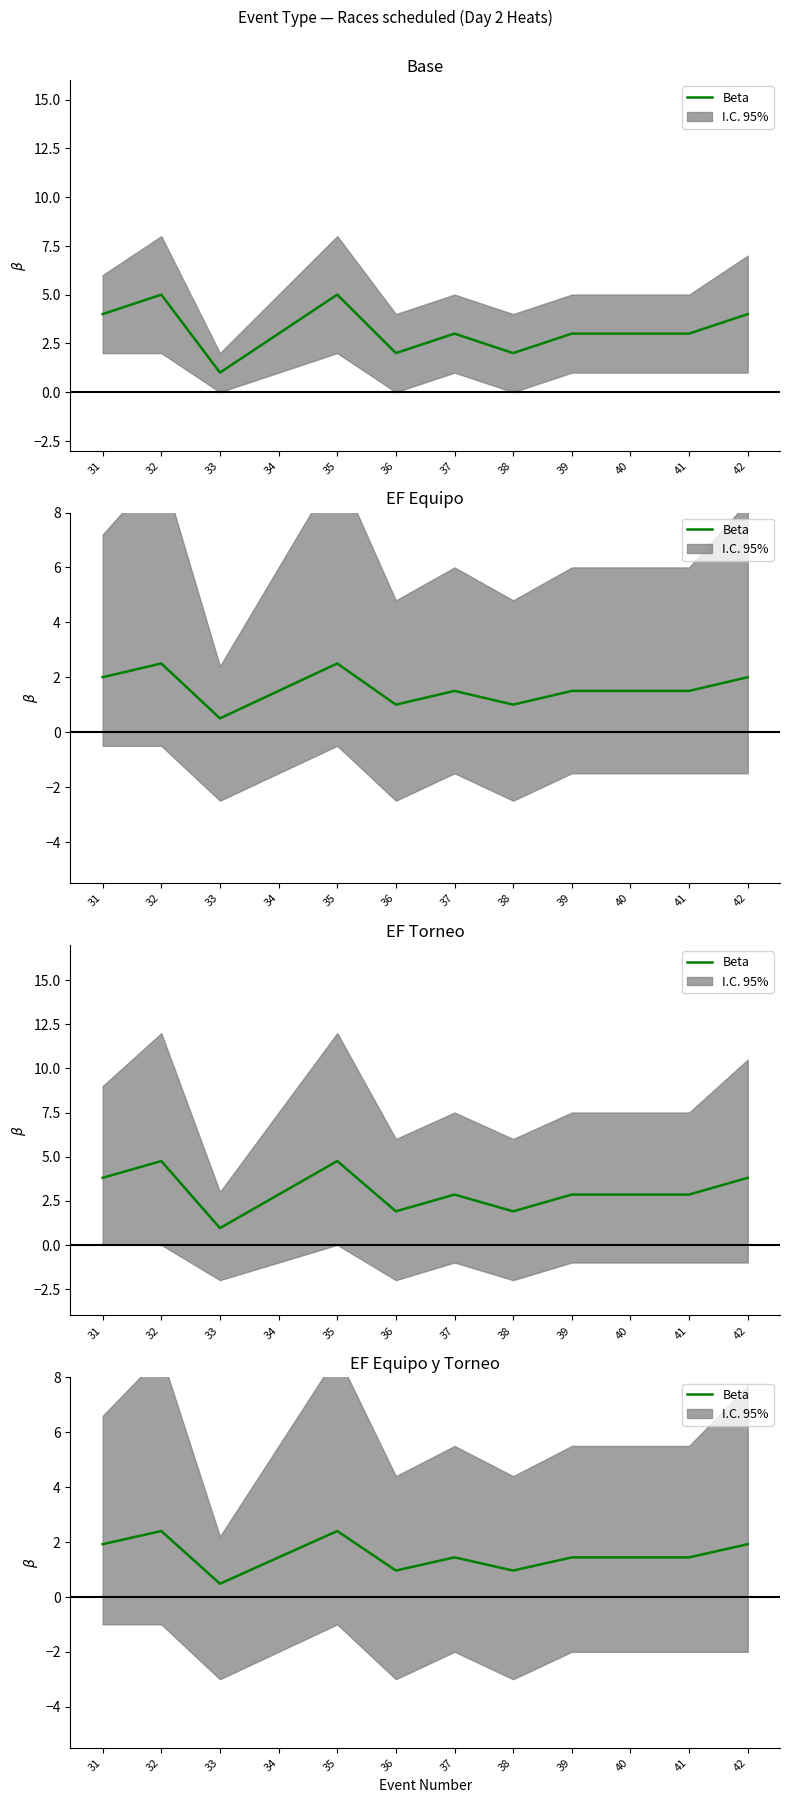

How many interior local peaks (higher than both neighbors) does the data have?

3